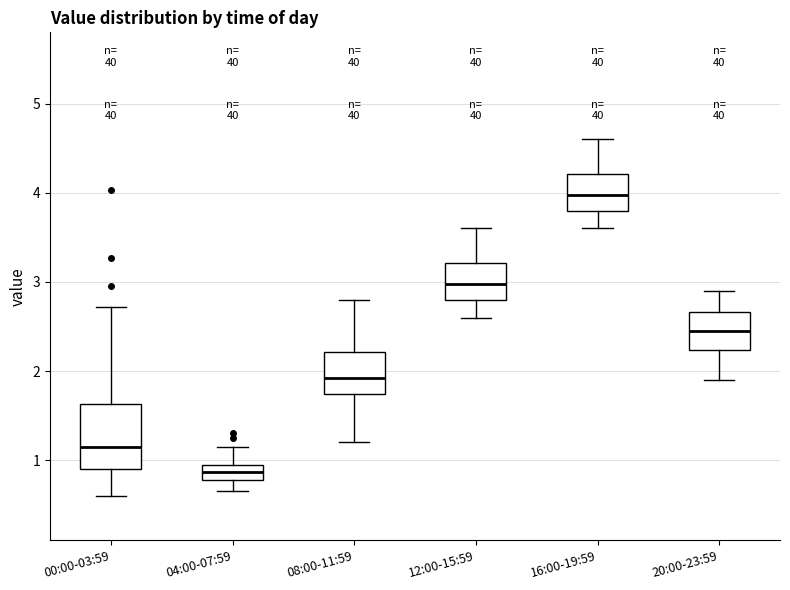

Which box has the lowest median line?

04:00-07:59